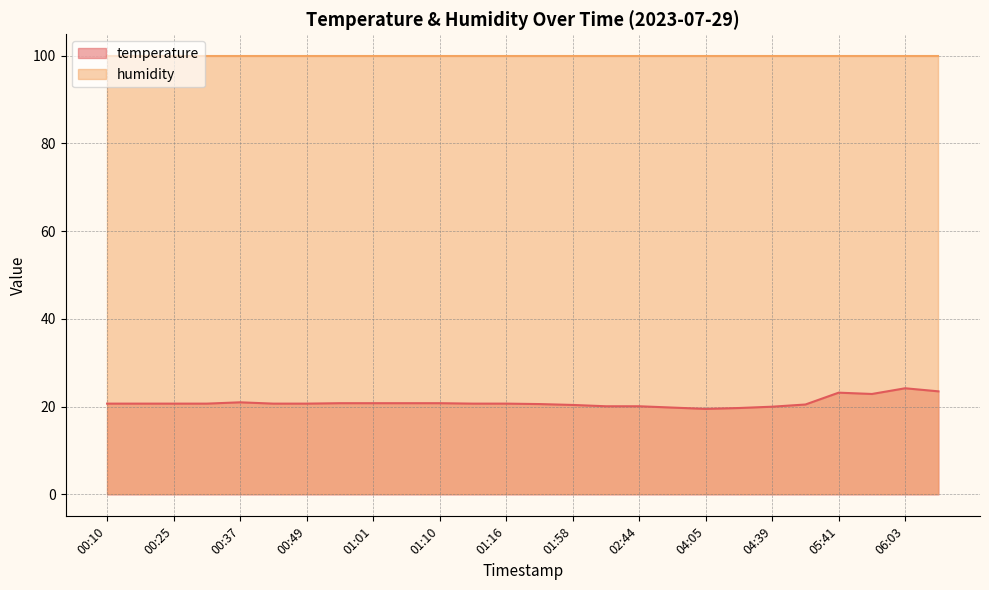

The chart shows a value of 20.8 at 01:07. True or false?

True